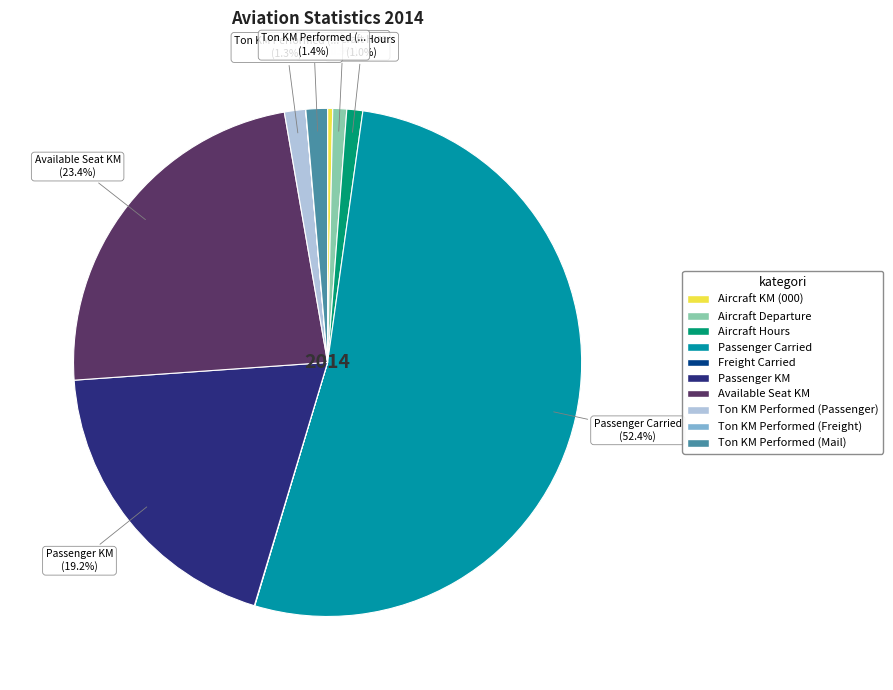

What is the largest slice in the pie chart?

Passenger Carried